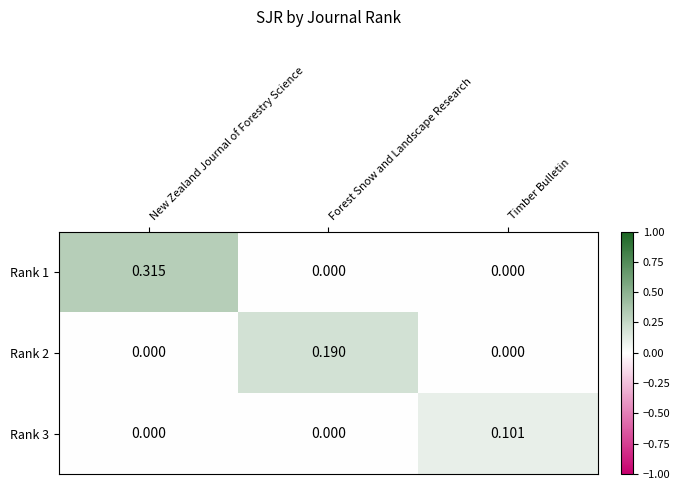

Is the value of Rank 2 at New Zealand Journal of Forestry Science greater than the value of Rank 3 at Timber Bulletin?

No